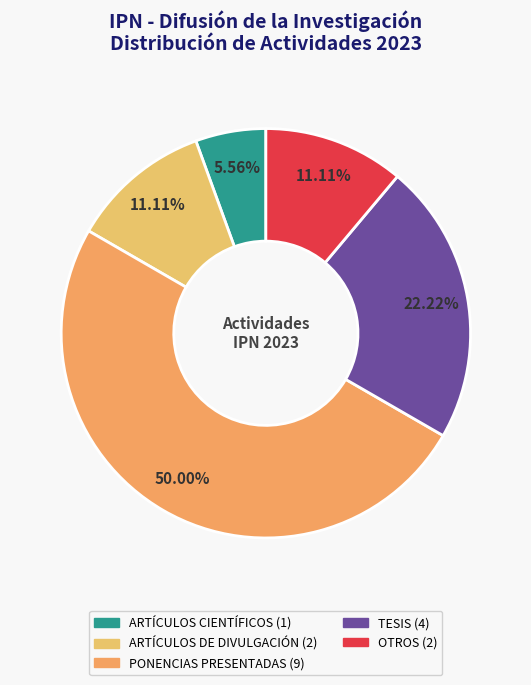

True or false: ARTÍCULOS CIENTÍFICOS accounts for 1% of the total.

False